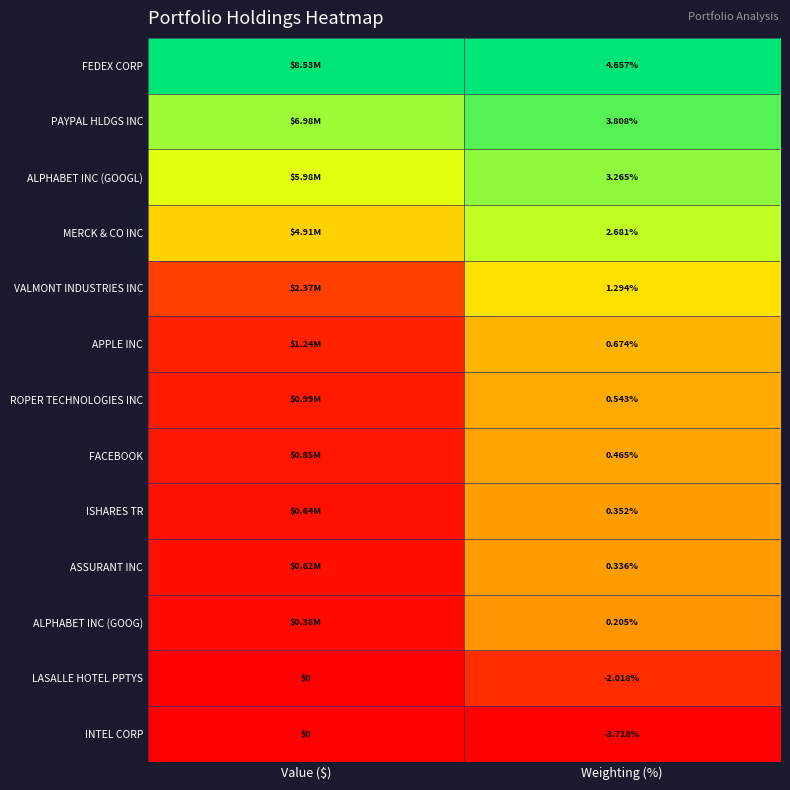

Is the value of FACEBOOK at Weighting (%) greater than the value of ALPHABET INC (GOOG) at Weighting (%)?

Yes